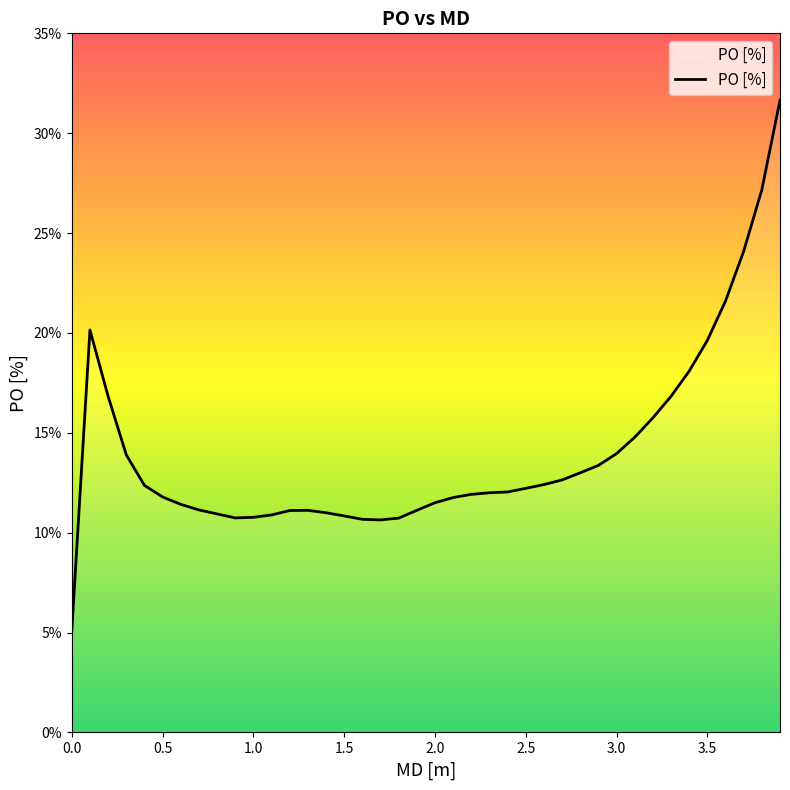

How many lines are shown in the chart?

1